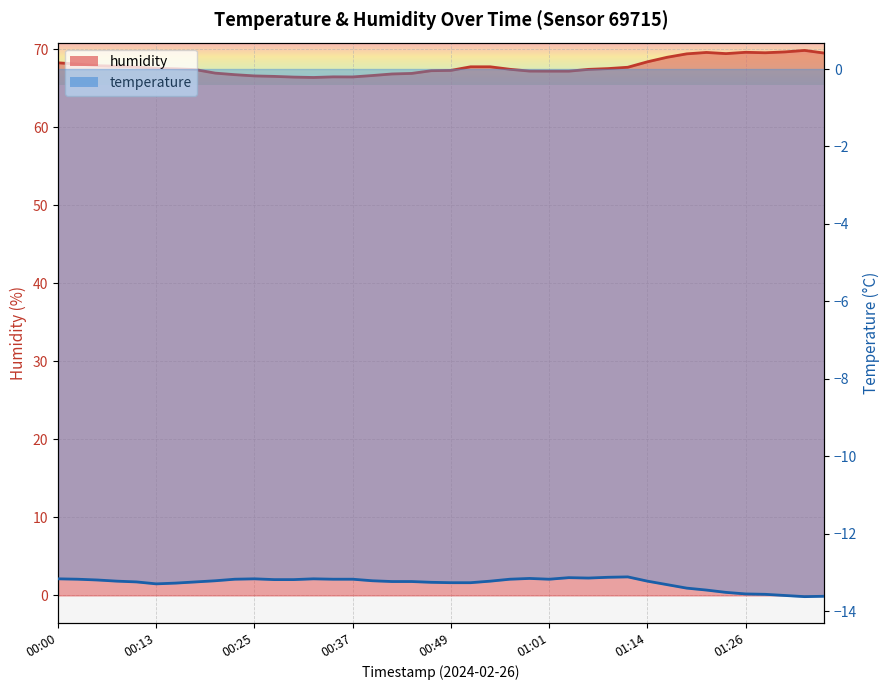

What value does the data have at 2024-02-26T00:52?

67.8